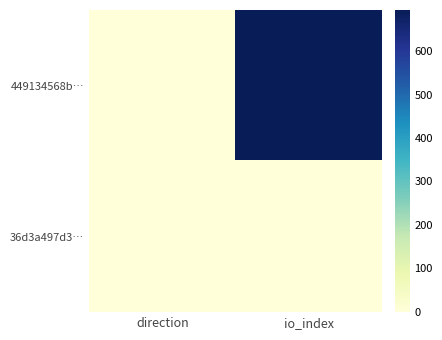

Reading right to left, list all the values displayed in this chart.

449134568b…: io_index=695	direction=-1
36d3a497d3…: io_index=0	direction=1